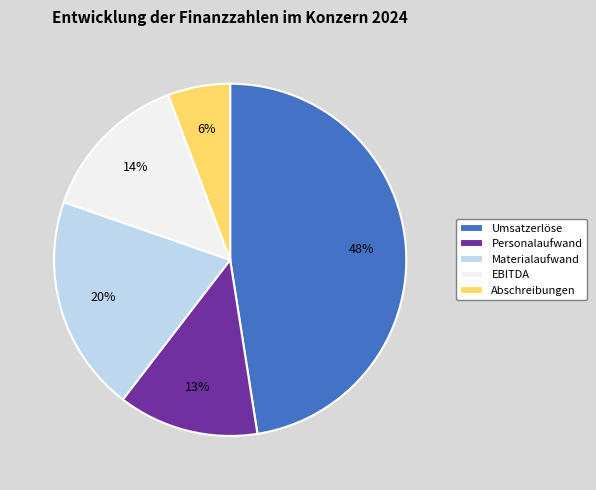

What is the largest slice in the pie chart?

Umsatzerlöse